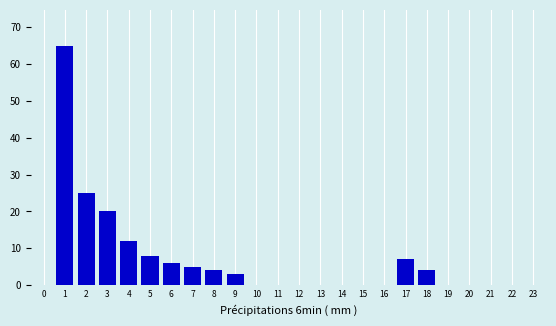

Reading left to right, extract all data points from this chart.

0=0	1=65	2=25	3=20	4=12	5=8	6=6	7=5	8=4	9=3	10=0	11=0	12=0	13=0	14=0	15=0	16=0	17=7	18=4	19=0	20=0	21=0	22=0	23=0